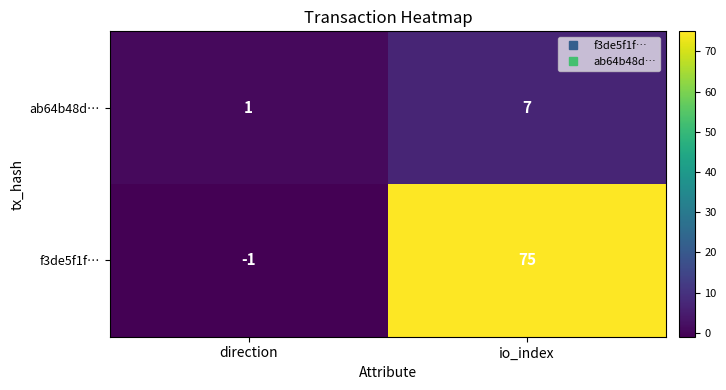

What is the difference between the highest and lowest values at io_index?

68